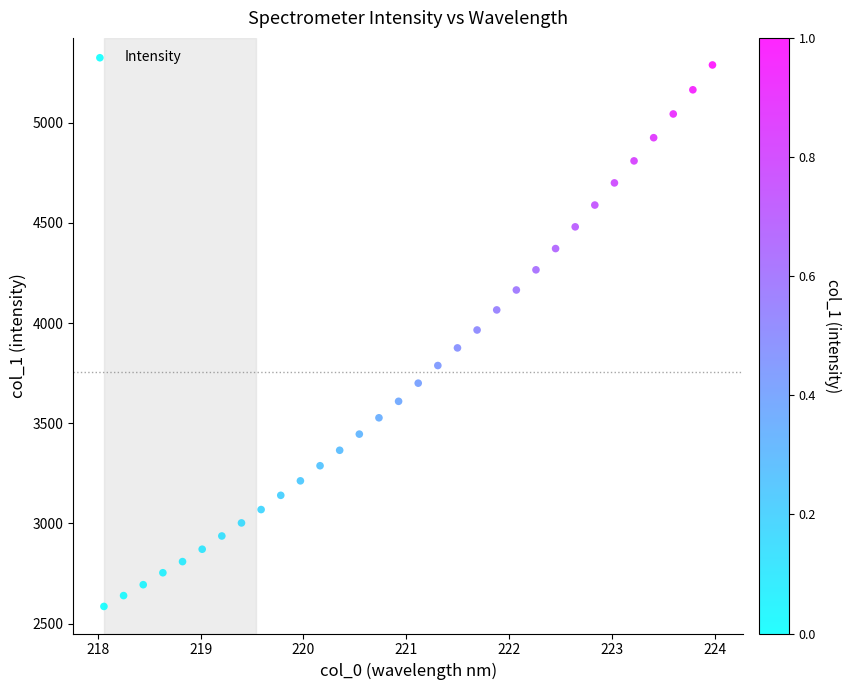

What is the range of X values (max minus min)?

5.9